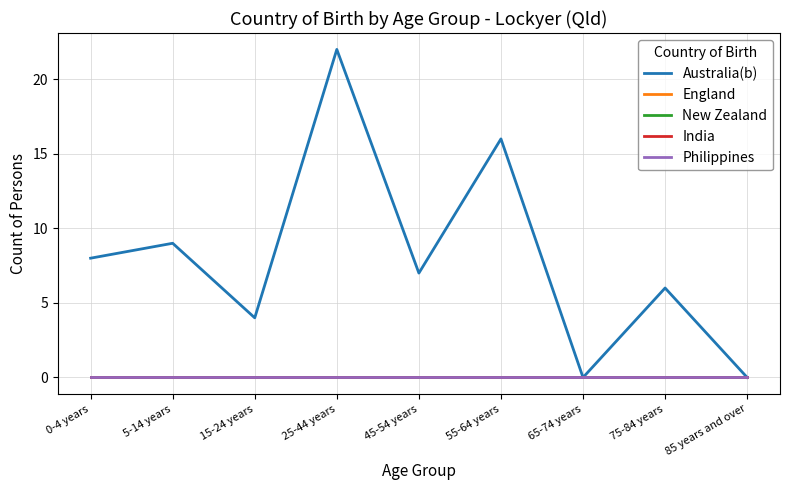

Is this an area chart (filled region under the line)?

No